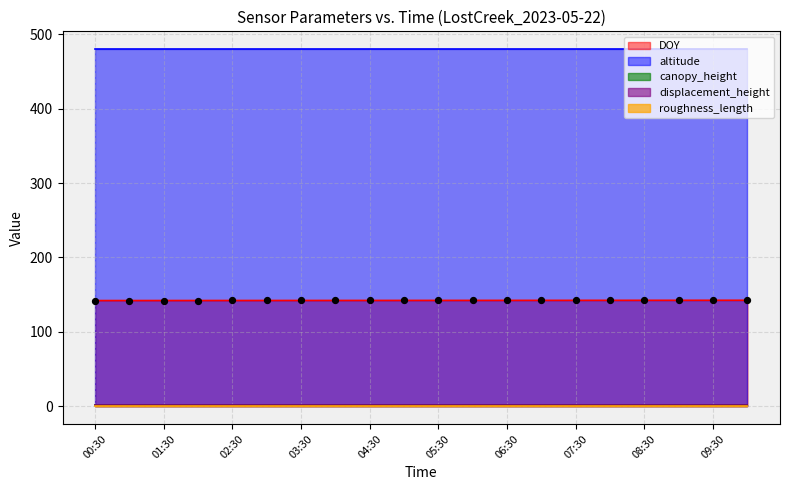

Is the value of DOY at 01:30 greater than the value of displacement_height at 01:00?

Yes